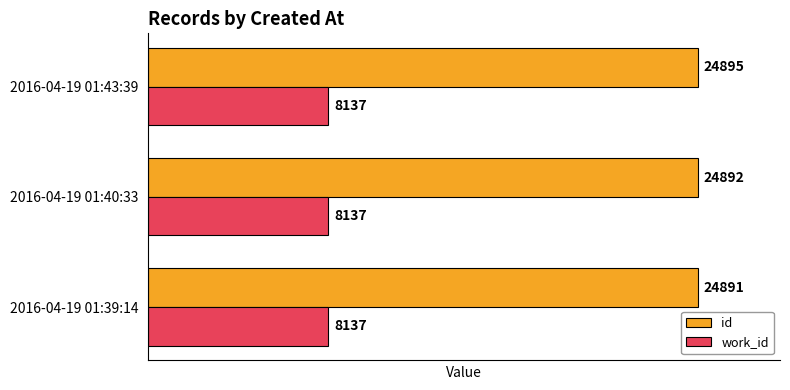

What is the difference between the highest and lowest values at 2016-04-19 01:40:33?

16755